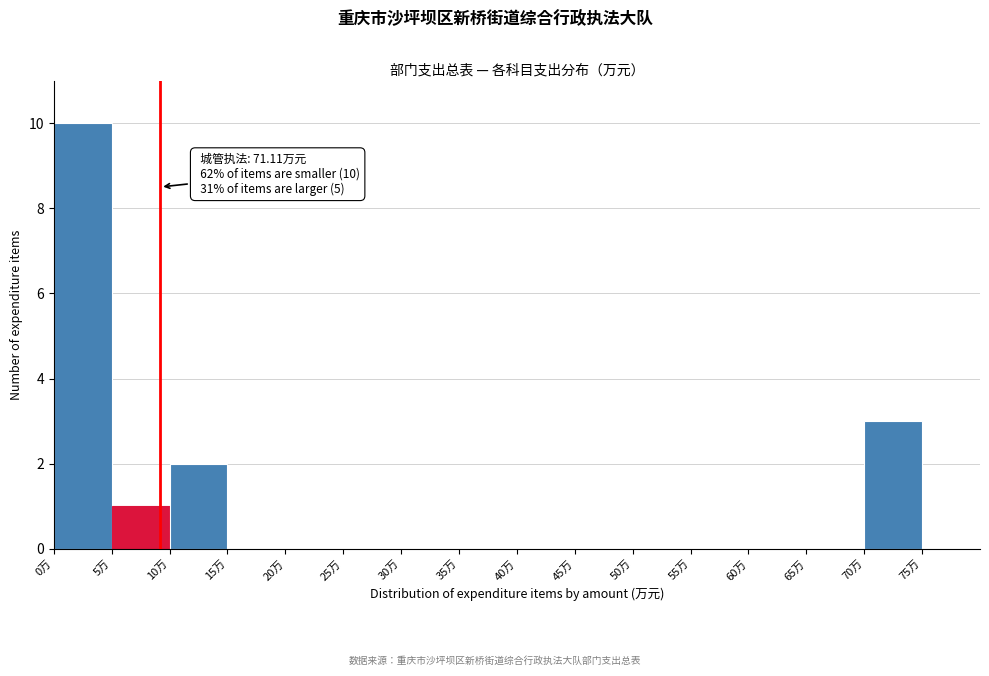

Which range on the x-axis has the tallest bar?

0 to 5